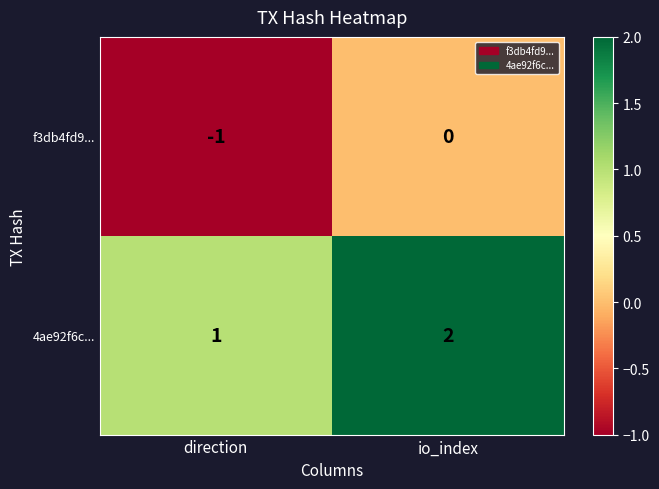

At which label is f3db4fd9... closest to 0?

io_index